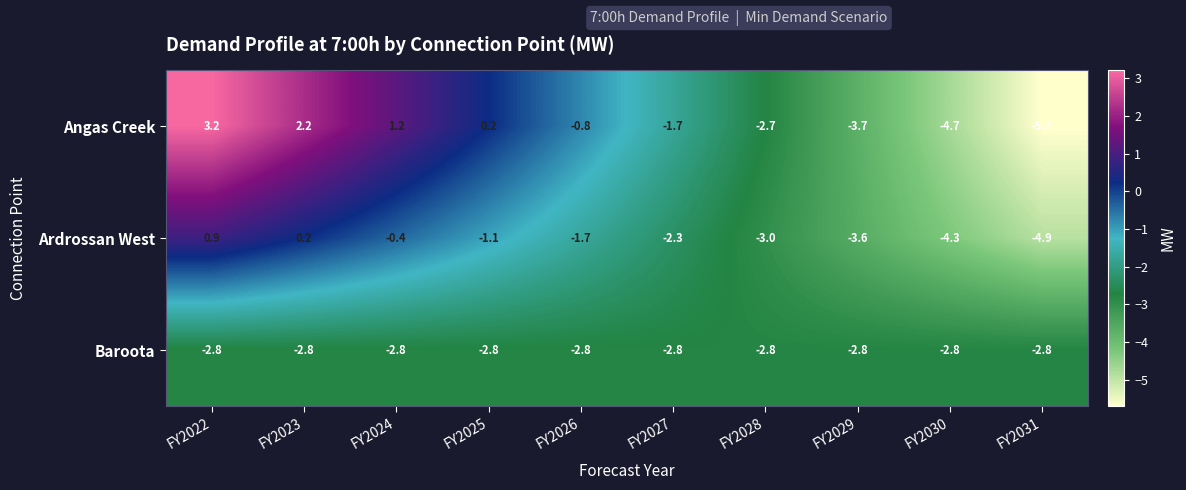

Read the Ardrossan West value at FY2026.

-1.7